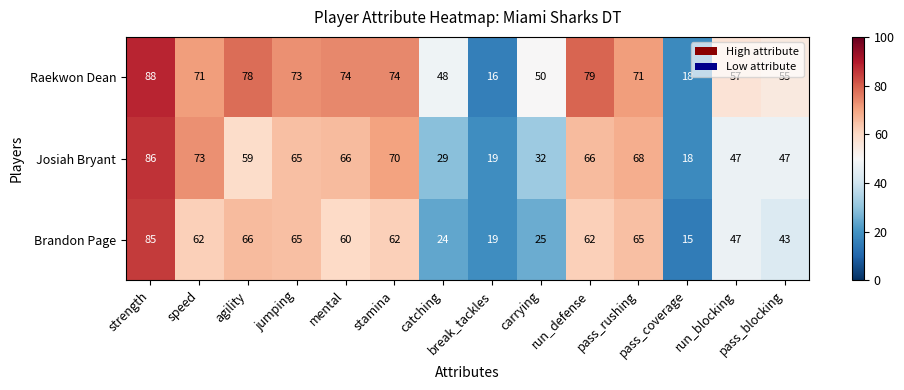

What is the maximum value for Raekwon Dean?

88